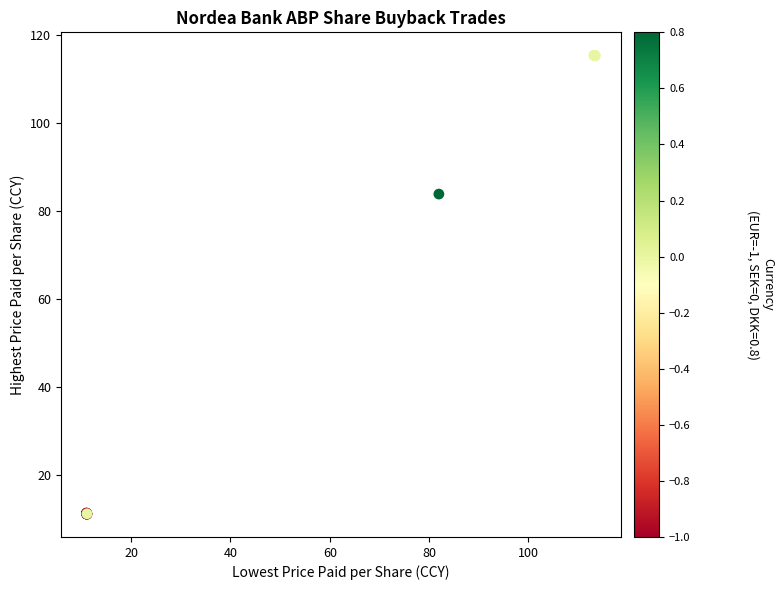

What Y value in the scatter plot is closest to 63?

83.8